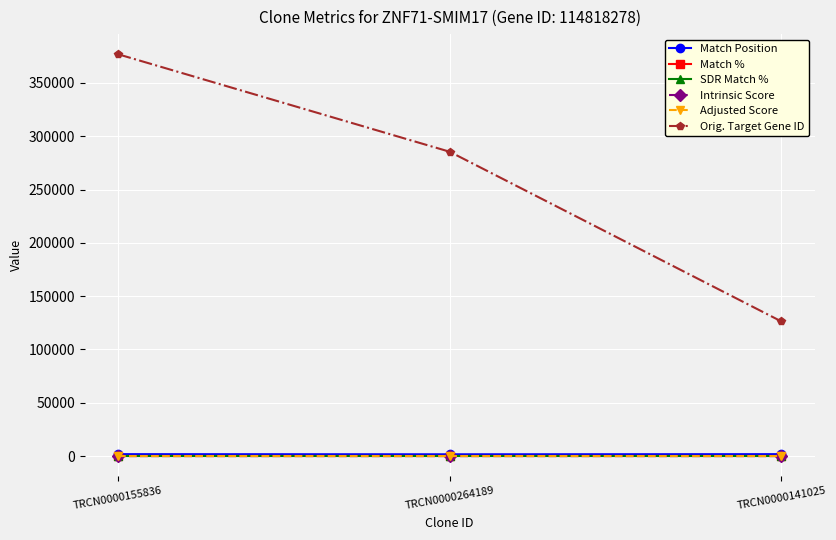

What is the sum of the Match % values at TRCN0000264189 and TRCN0000141025?

185.0